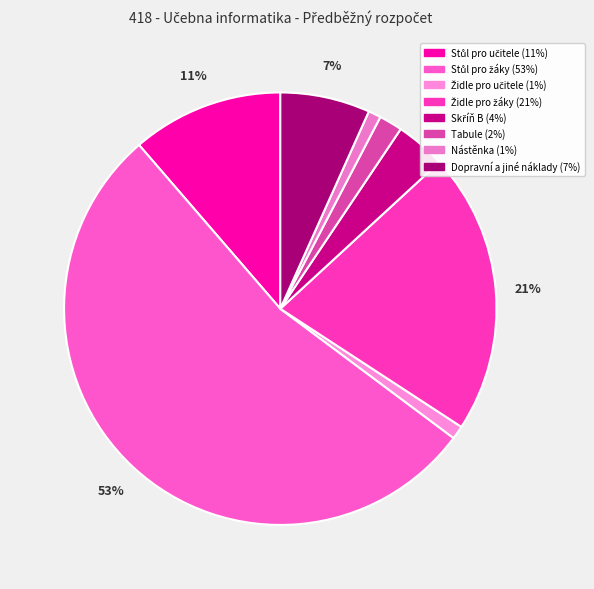

True or false: Stůl pro žáky accounts for 53% of the total.

True